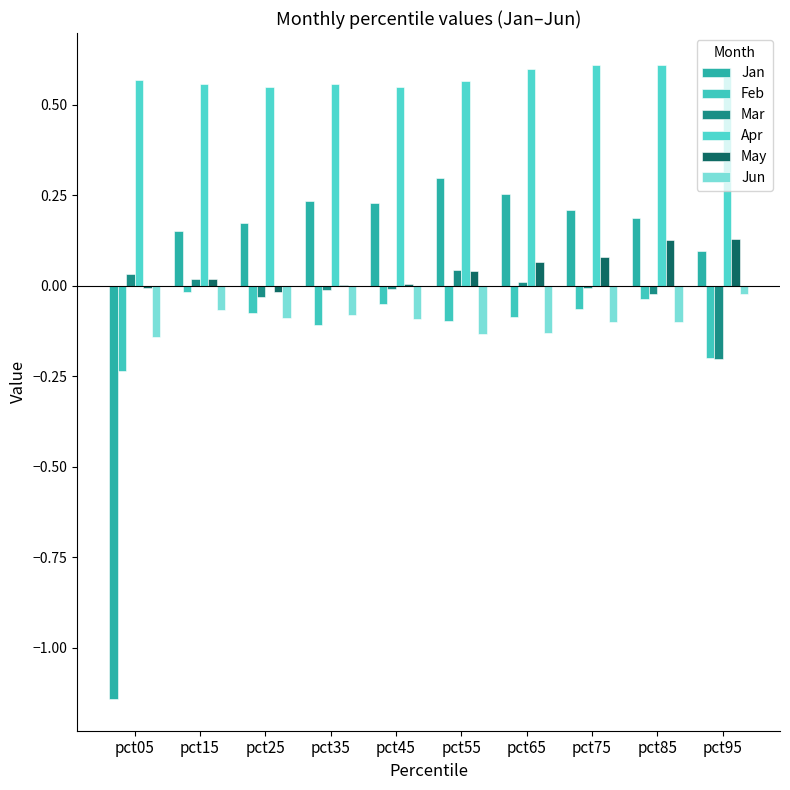

At how many categories does at least one series exceed 0?

10